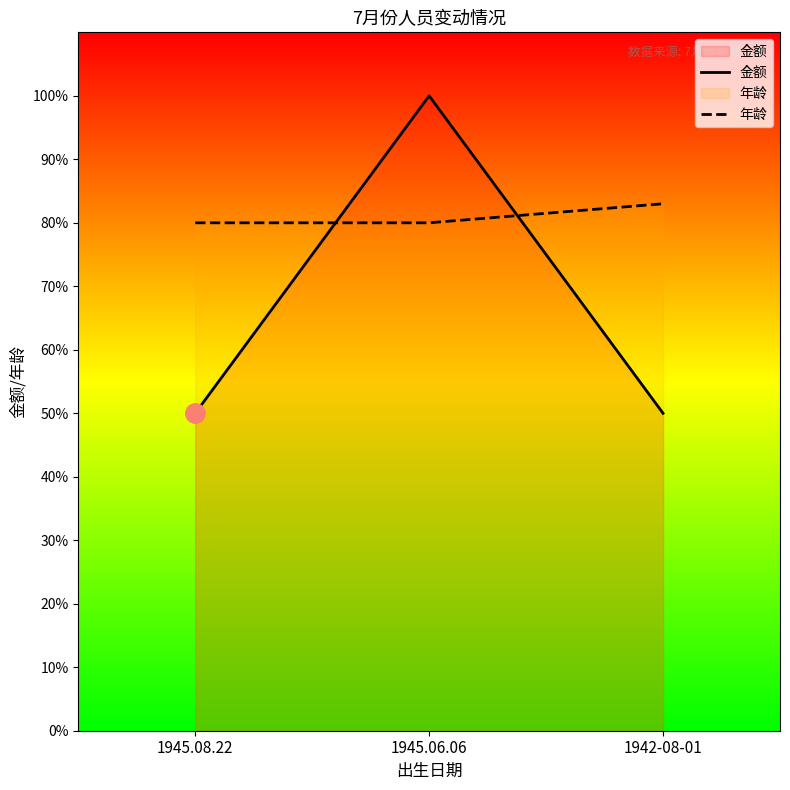

Reading left to right, list all the values displayed in this chart.

金额: 1945.08.22=50	1945.06.06=100	1942-08-01=50
年龄: 1945.08.22=80	1945.06.06=80	1942-08-01=83